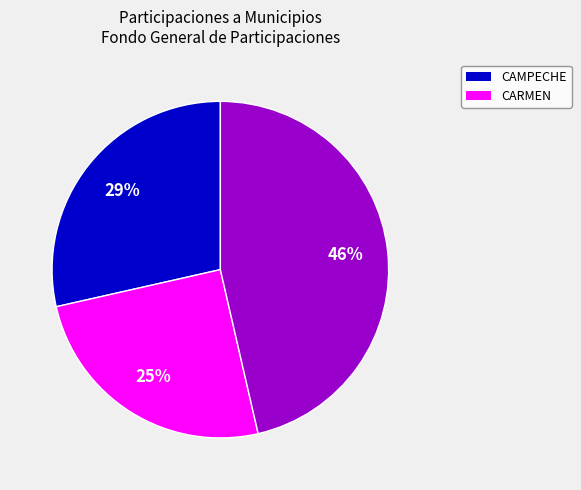

To the nearest percent, what is the difference between the largest and smallest slice percentages?

21%